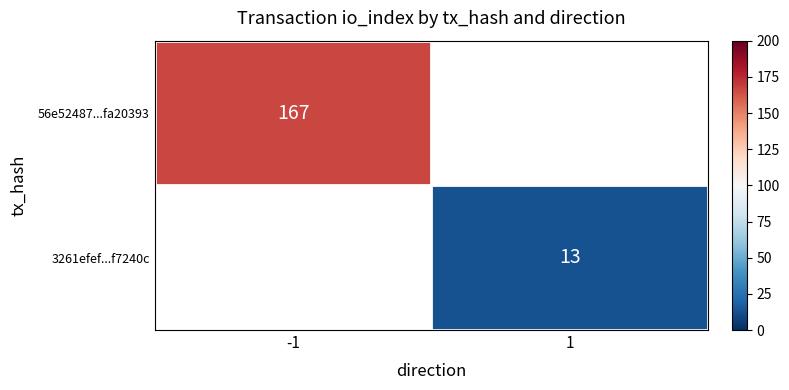

The value of 3261efef...f7240c at 1 is 13. True or false?

True